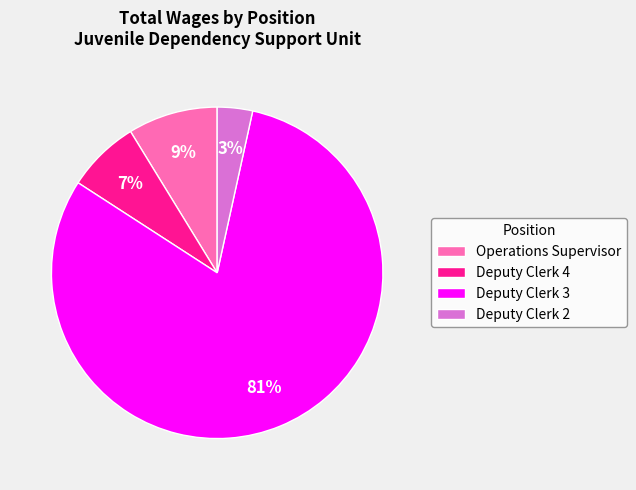

What percentage is the Operations Supervisor slice, to the nearest percent?

9%